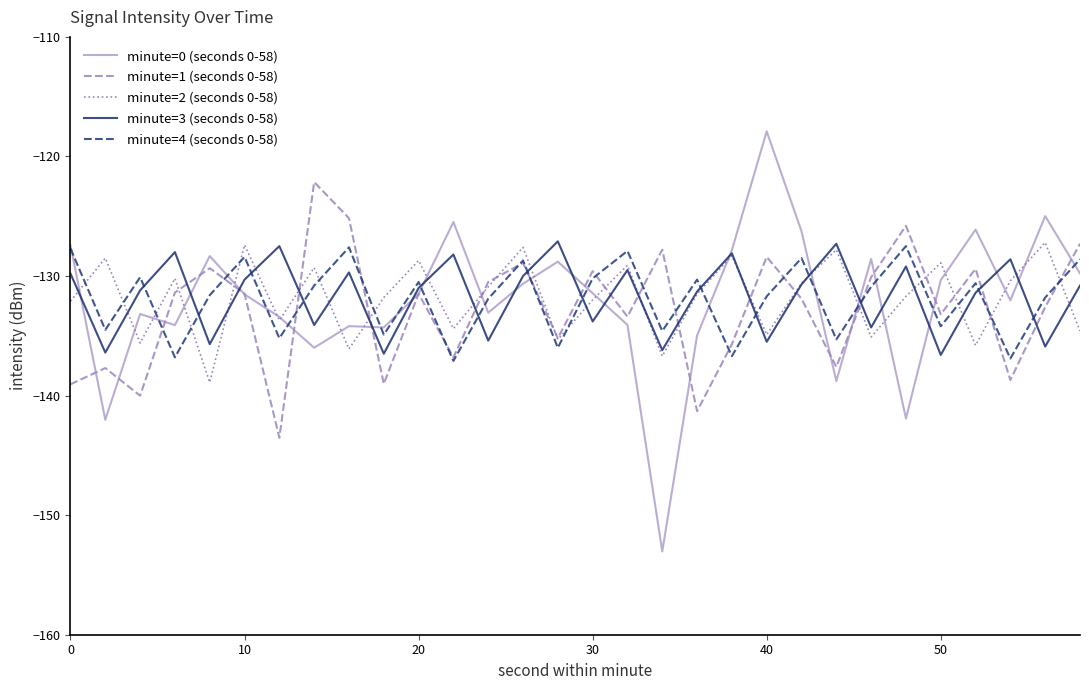

What is the smallest value displayed?

-153.0